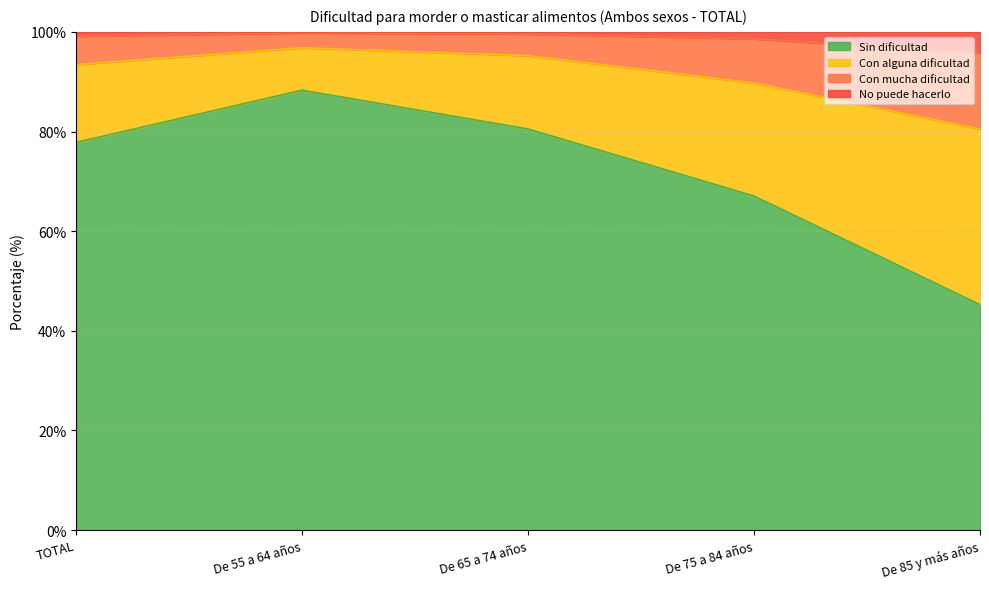

Which category has the highest value in the Sin dificultad series?

De 55 a 64 años